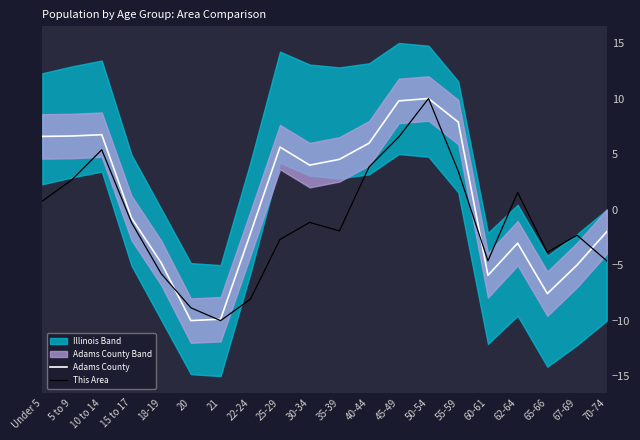

Does the chart have visible grid lines?

No